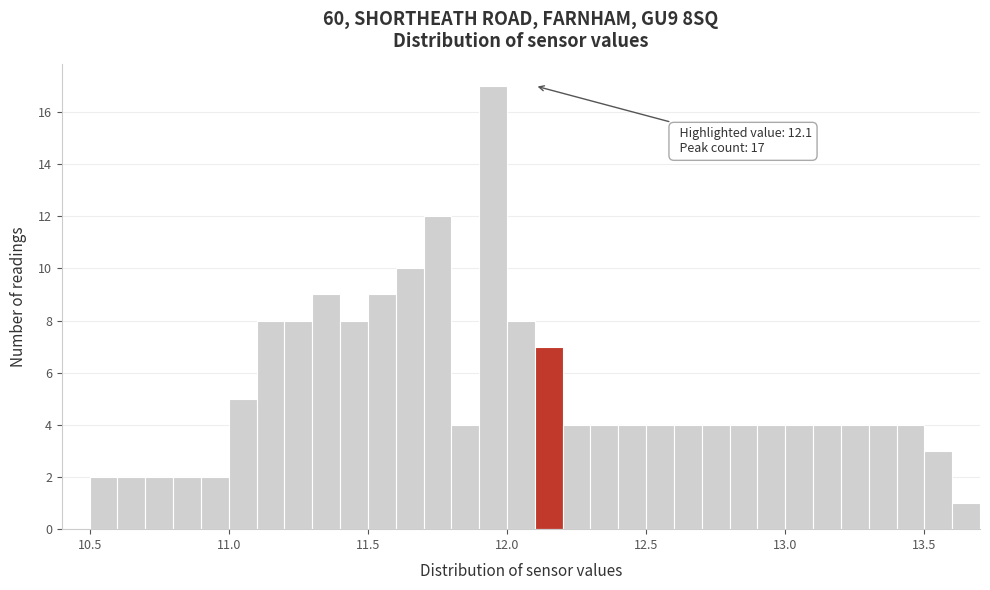

Read against the x-axis, roughly where is the centre of the tallest bar?

11.95